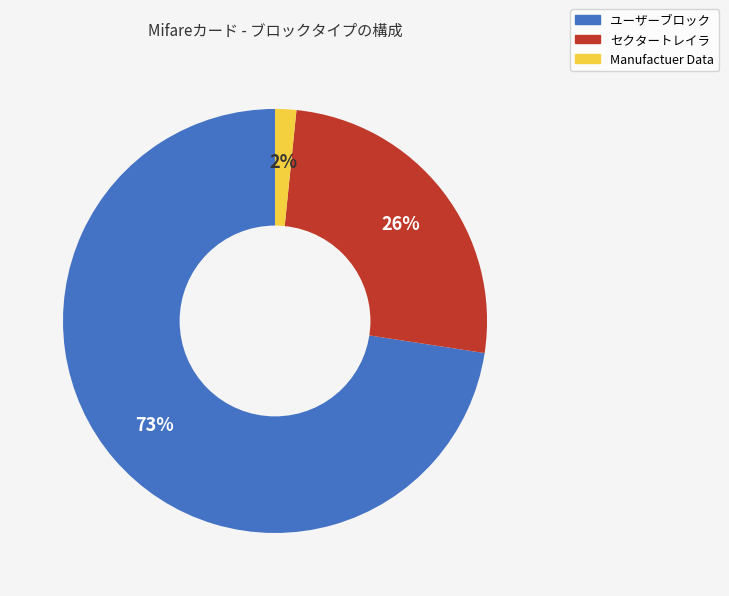

What is the ratio of the value at セクタートレイラ to the value at ユーザーブロック?

0.4